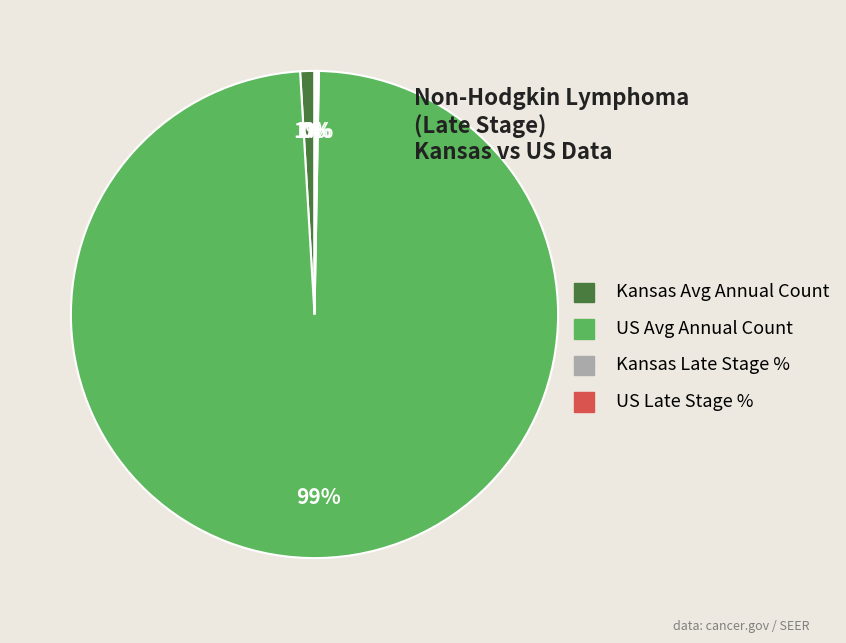

What is the largest slice in the pie chart?

US Avg Annual Count